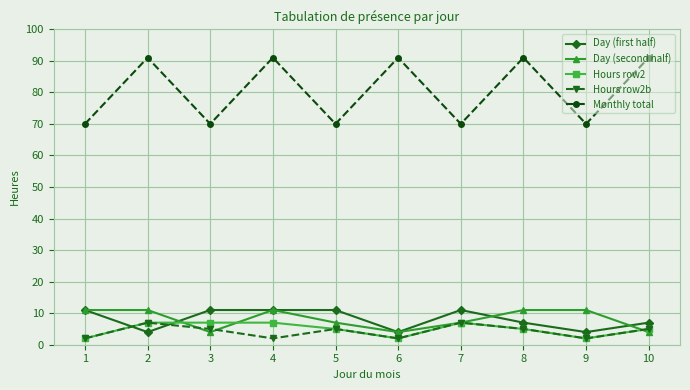

In Hours row2b, how many points are lower than both neighbors (excluding endpoints)?

3